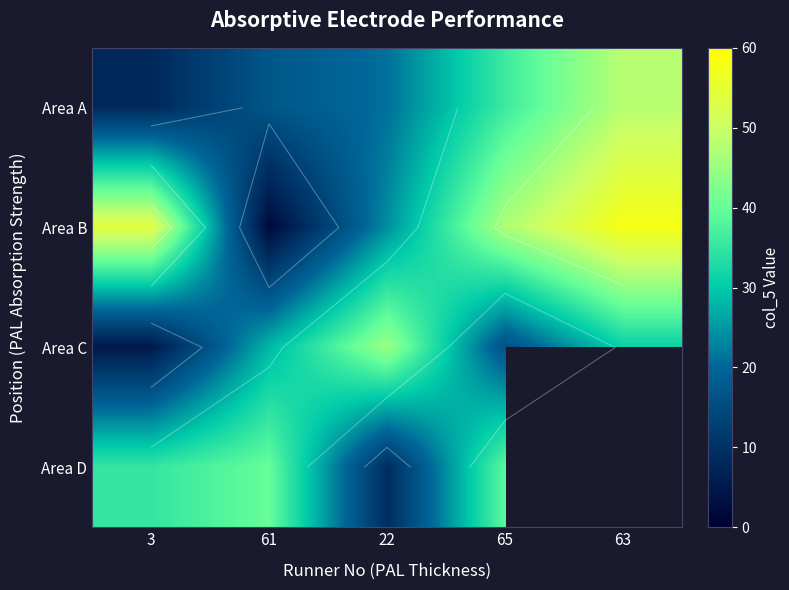

True or false: Area B has a value of 47.0 at 65.

True